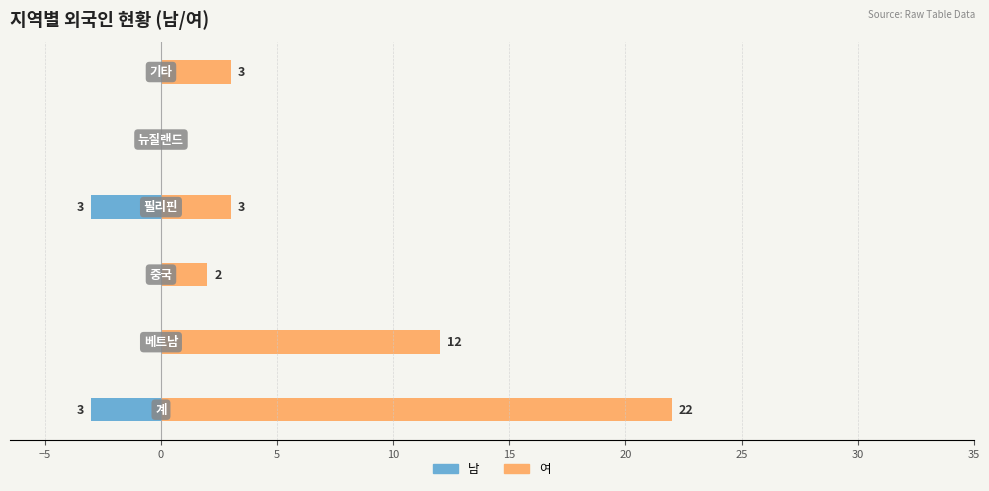

Rank the series at −10 from highest to lowest value.

여, 남